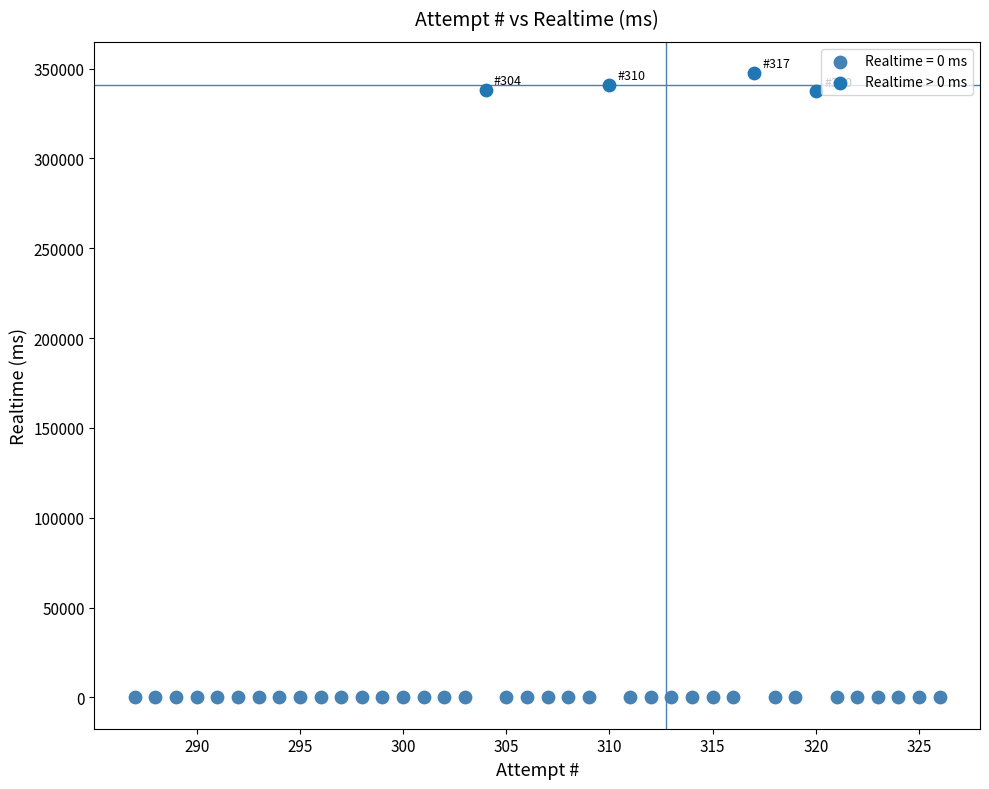

Which series contains the lowest Y value?

Realtime = 0 ms